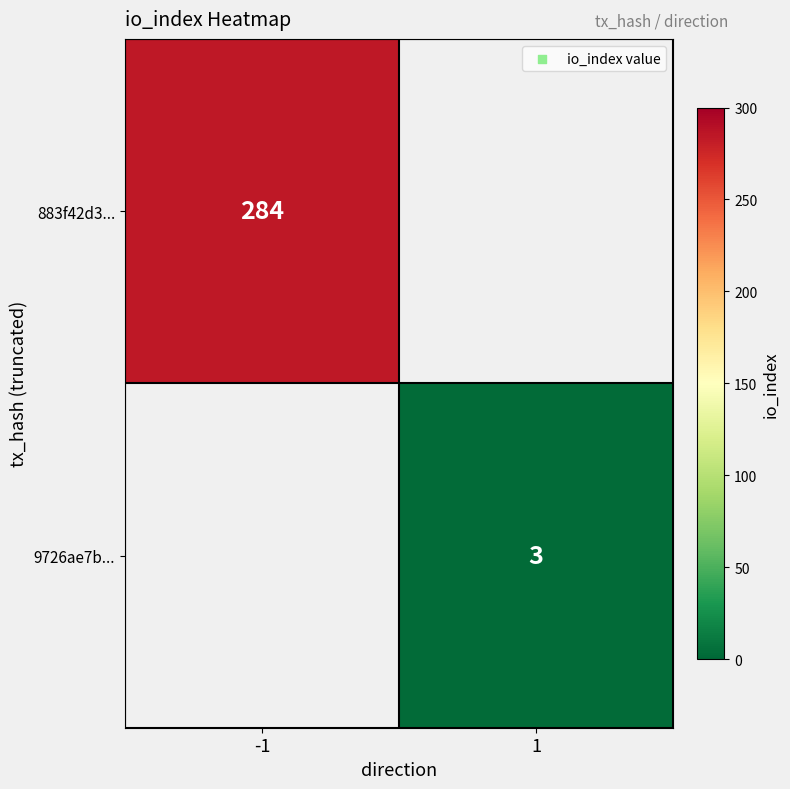

Is it true that 9726ae7b... equals 2 at 1?

False